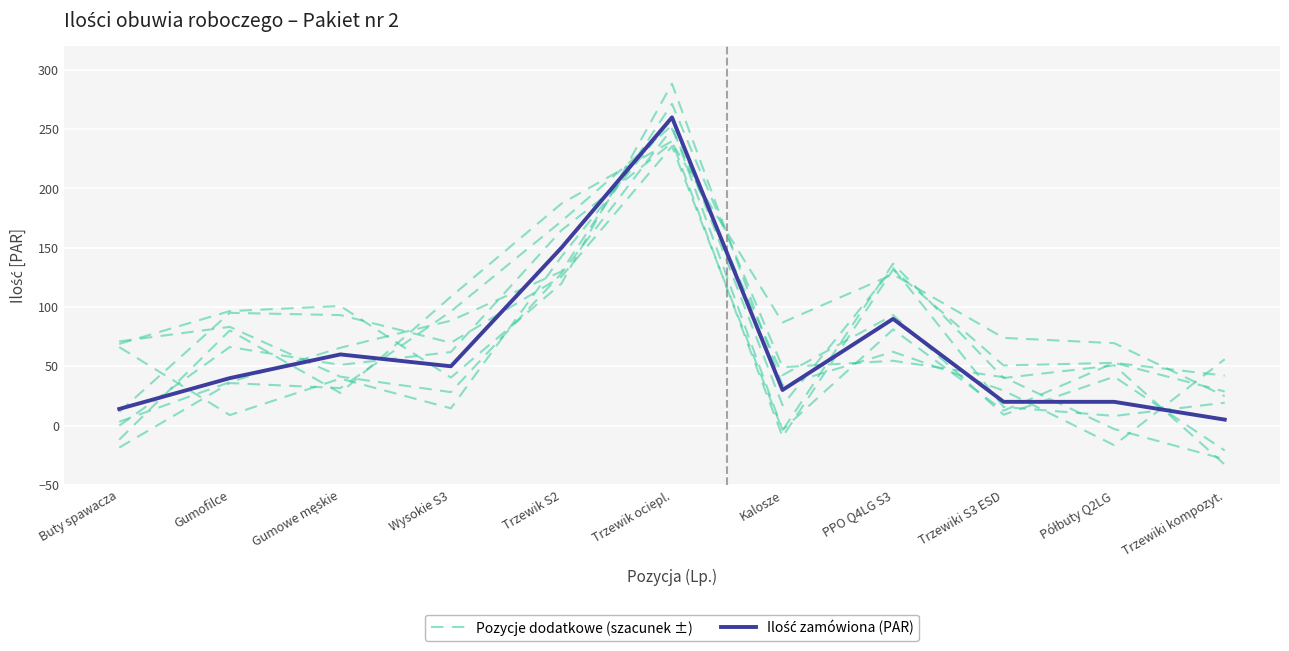

Is it true that Pozycje dodatkowe (szacunek ±) equals -14.3 at Trzewiki kompozyt.?

False